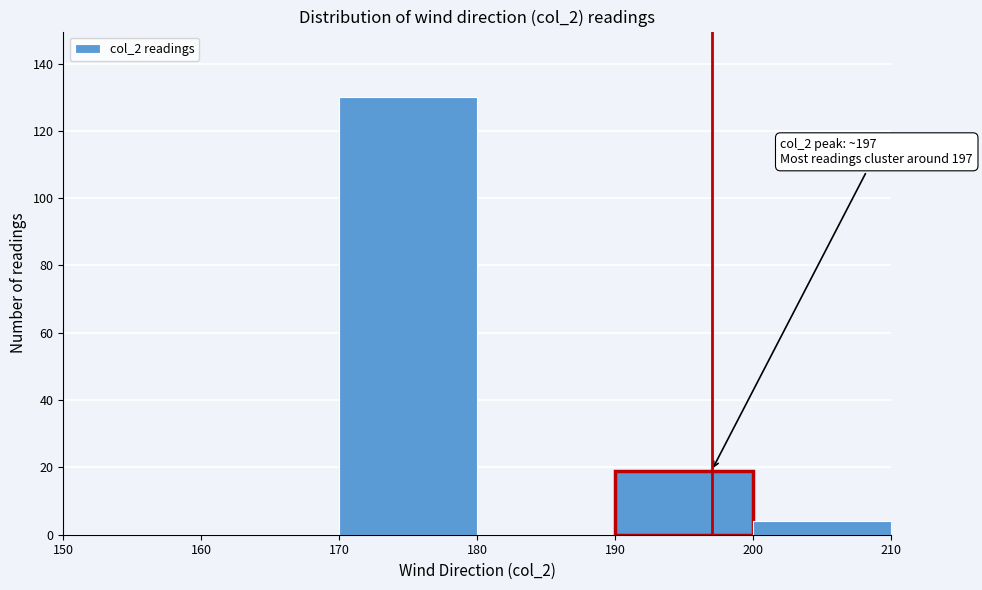

Which range on the x-axis has the tallest bar?

170 to 180